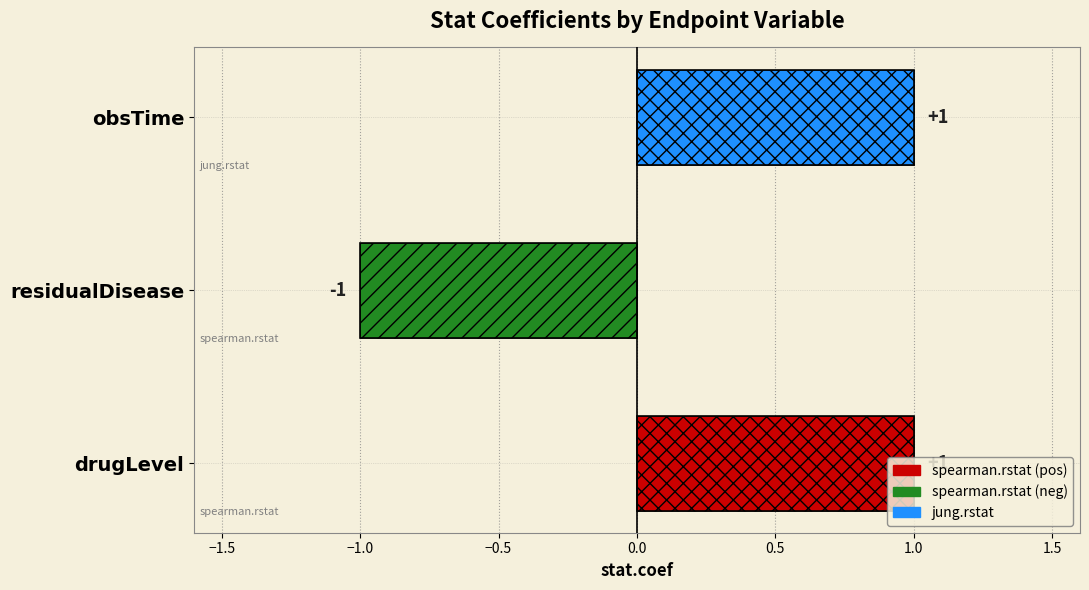

True or false: the data shows 1 at obsTime.

True